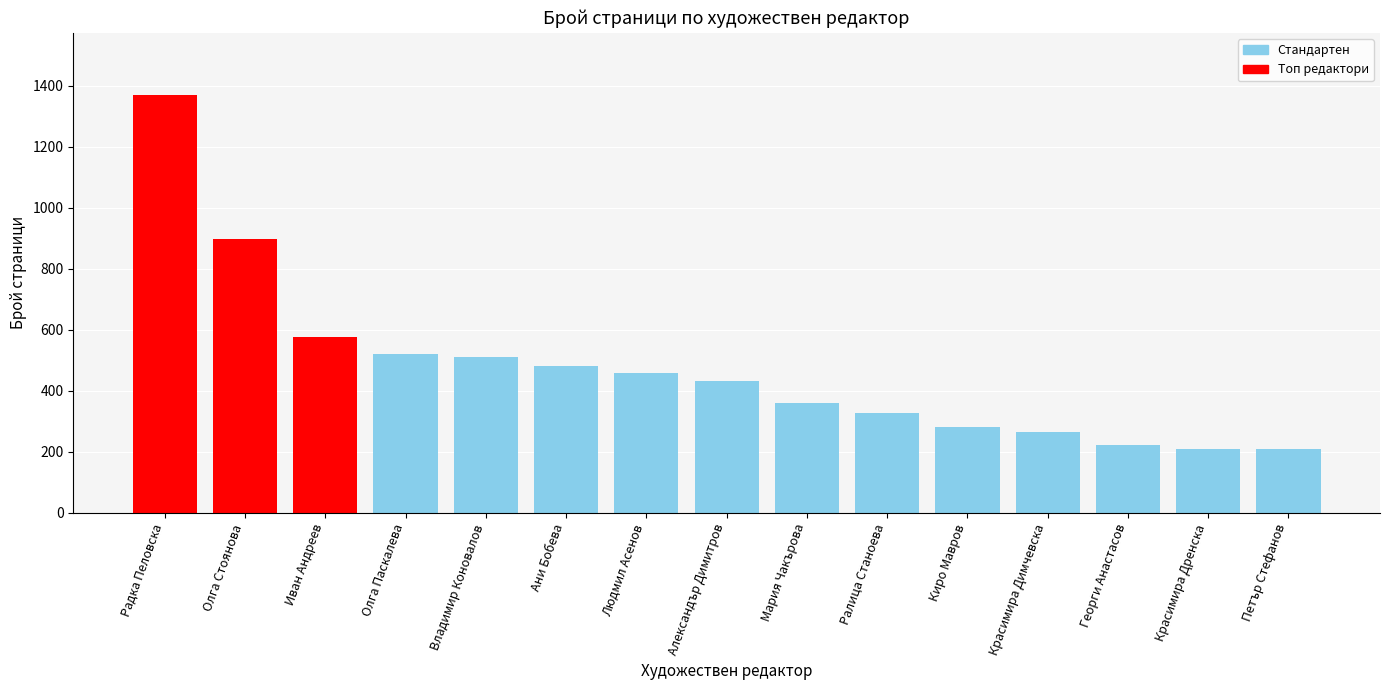

Reading left to right, list all the values displayed in this chart.

Радка Пеловска=1368	Олга Стоянова=896	Иван Андреев=576	Олга Паскалева=520	Владимир Коновалов=512	Ани Бобева=480	Людмил Асенов=460	Александър Димитров=432	Мария Чакърова=360	Ралица Станоева=328	Киро Мавров=280	Красимира Димчевска=264	Георги Анастасов=224	Красимира Дренска=208	Петър Стефанов=208